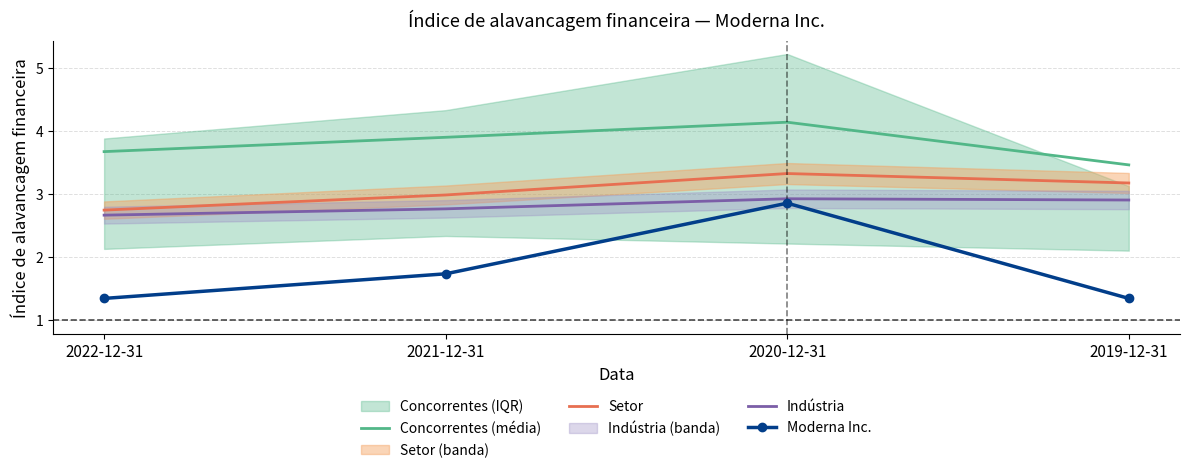

The value of Concorrentes (média) at 2022-12-31 is 3.7. True or false?

True